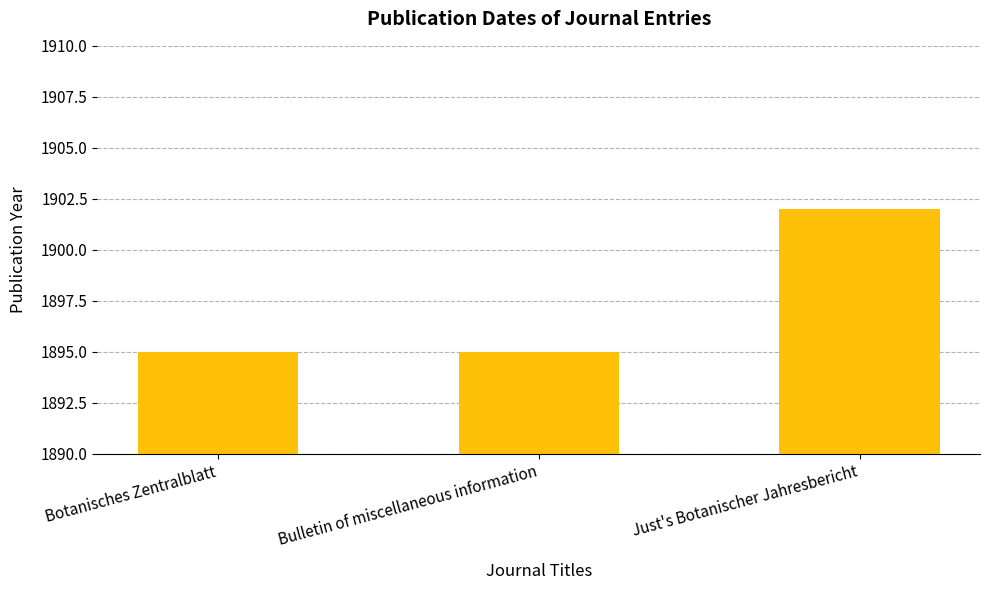

What is the label of the 3rd bar from the left?

Just's Botanischer Jahresbericht